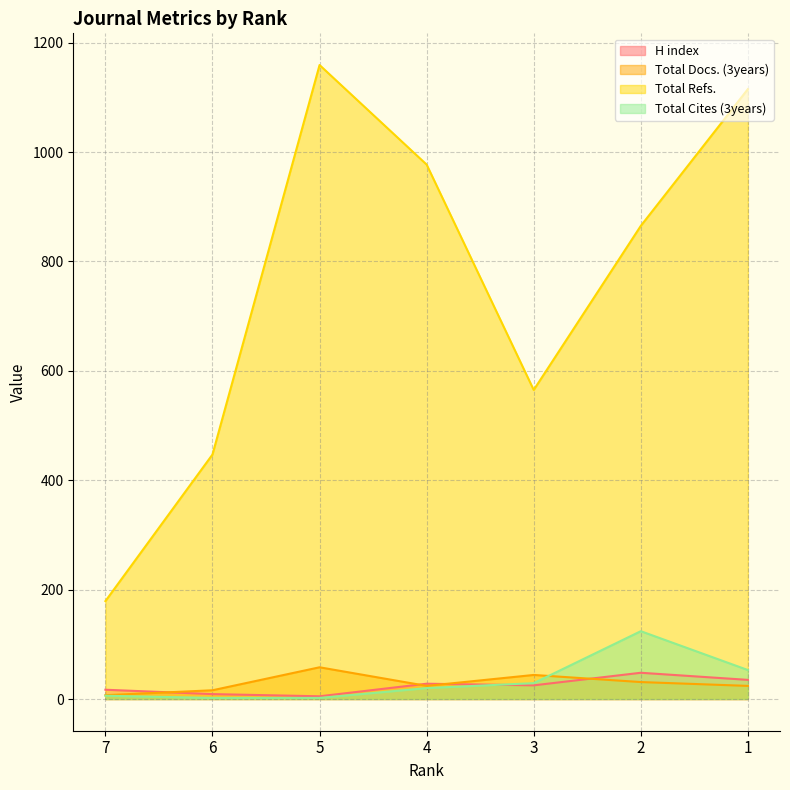

How many lines are shown in the chart?

4